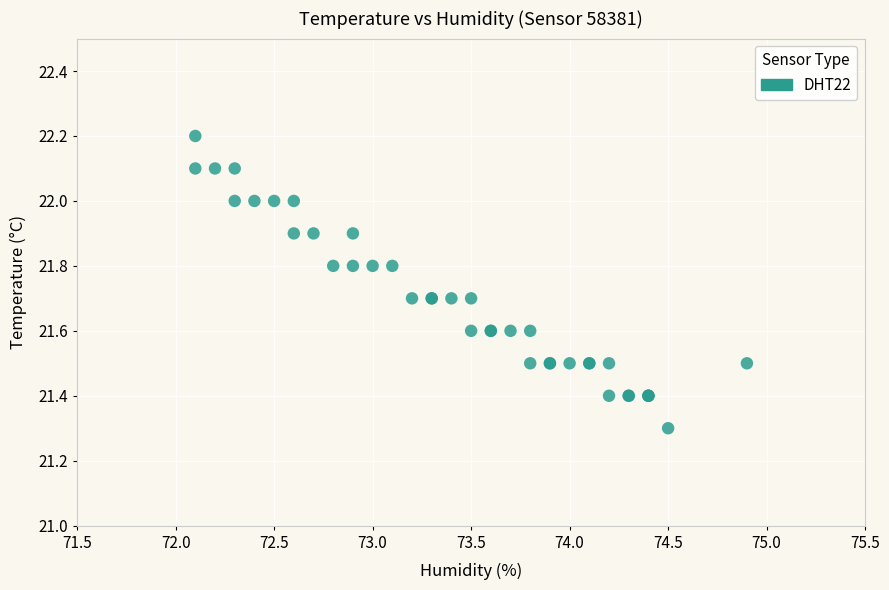

What Y value in the scatter plot is closest to 21?

21.3